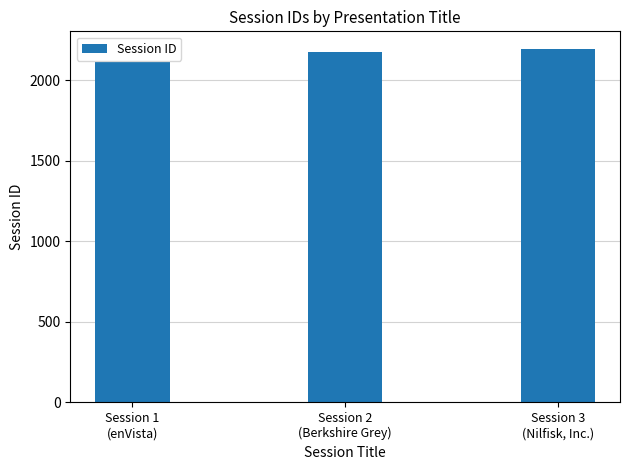

List the labels in order of value, largest first.

Session 3
(Nilfisk, Inc.), Session 2
(Berkshire Grey), Session 1
(enVista)